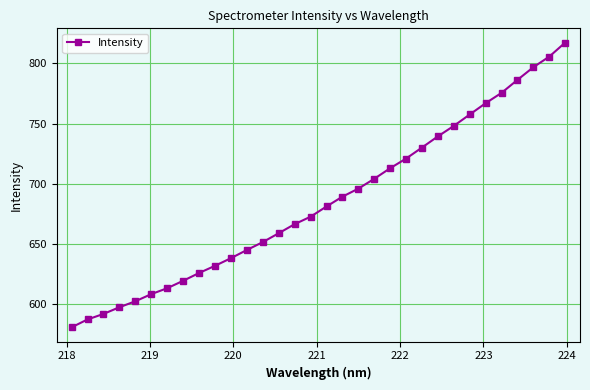

What is the minimum value shown in the chart?

580.7